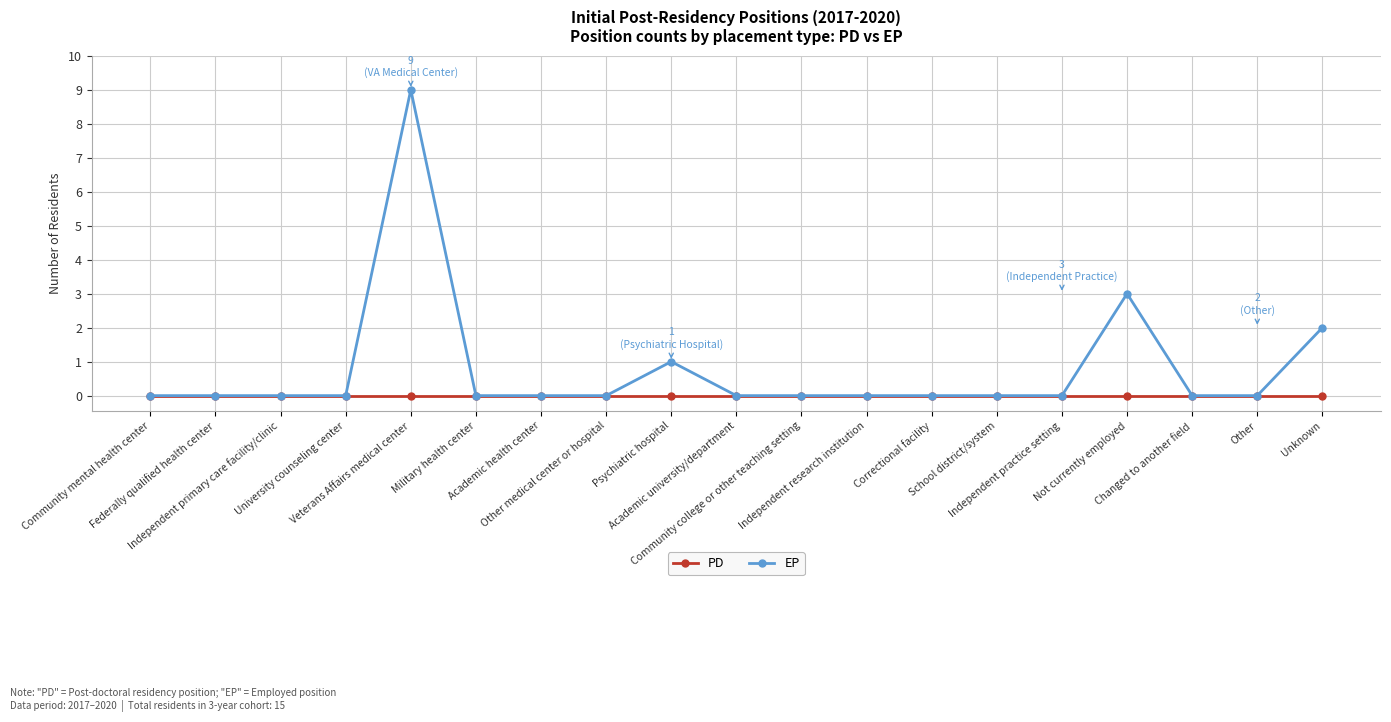

True or false: EP has more than 2 points higher than both neighbors.

True